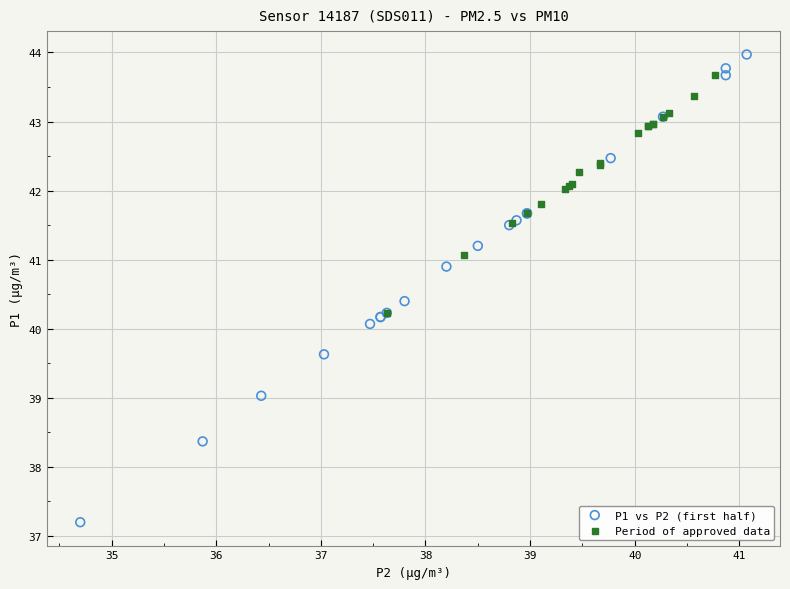

Which series has the widest spread of Y values?

P1 vs P2 (first half)